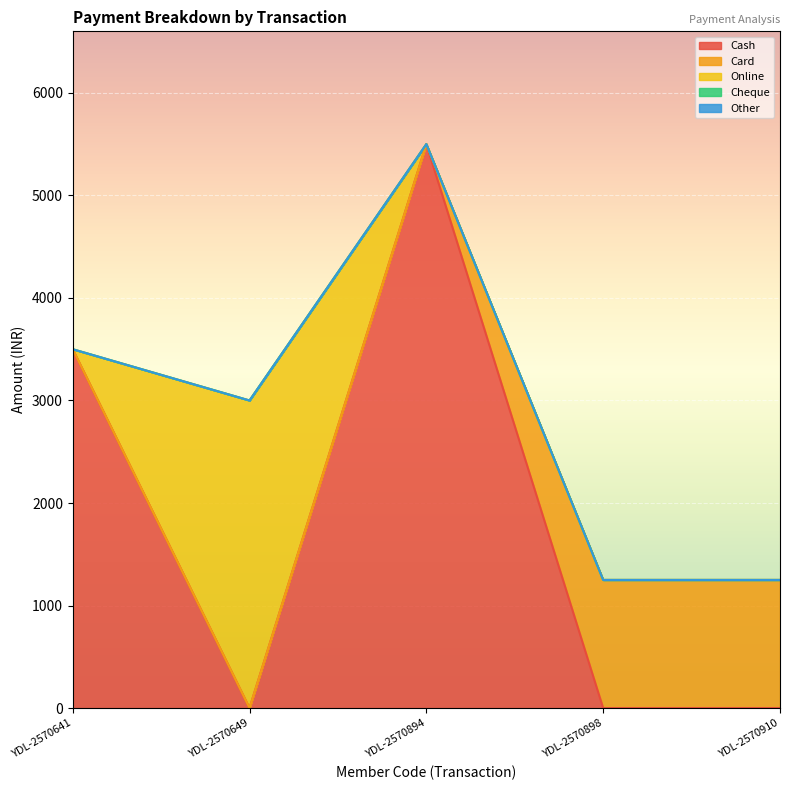

True or false: Cash has more than 1 interior local peaks.

False